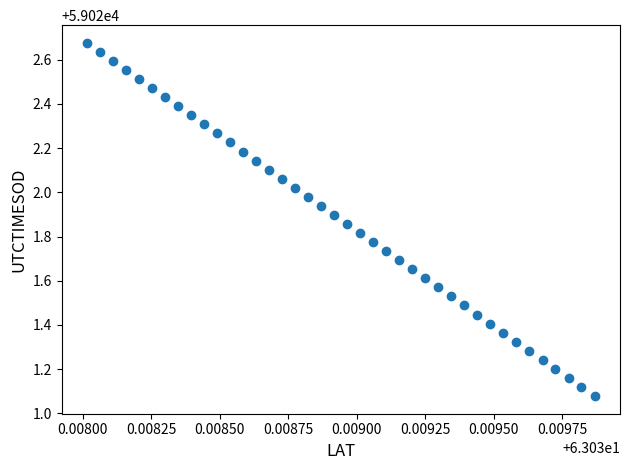

What is the range of Y values (max minus min)?

1.6